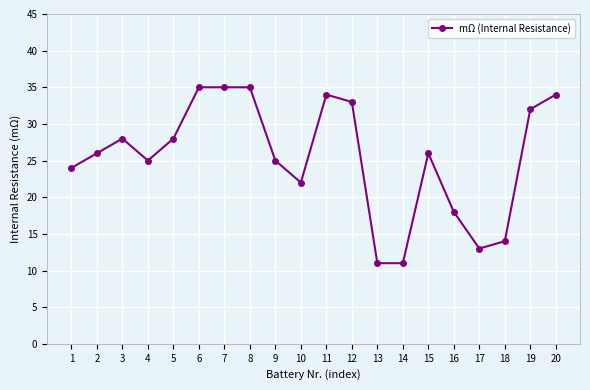

What is the approximate value at 6, to the nearest 5?

35